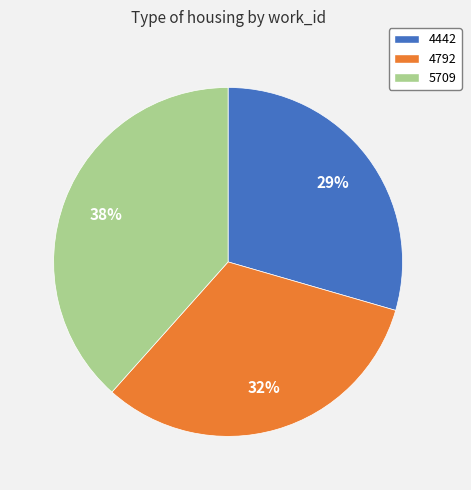

Combined, do 5709 and 4442 account for over 50%?

Yes